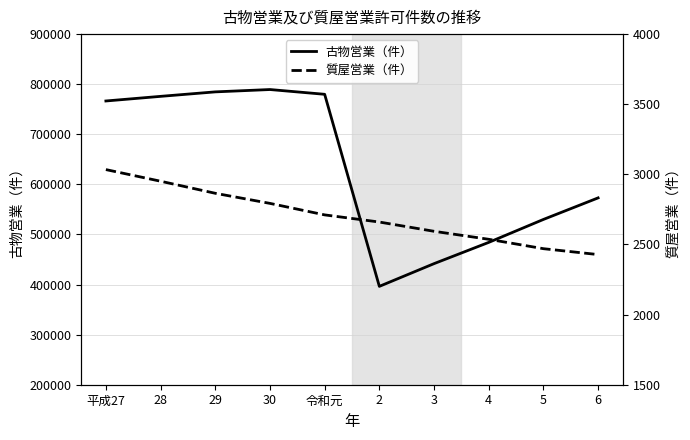

How many values in the 質屋営業（件） series are below 2711?

5